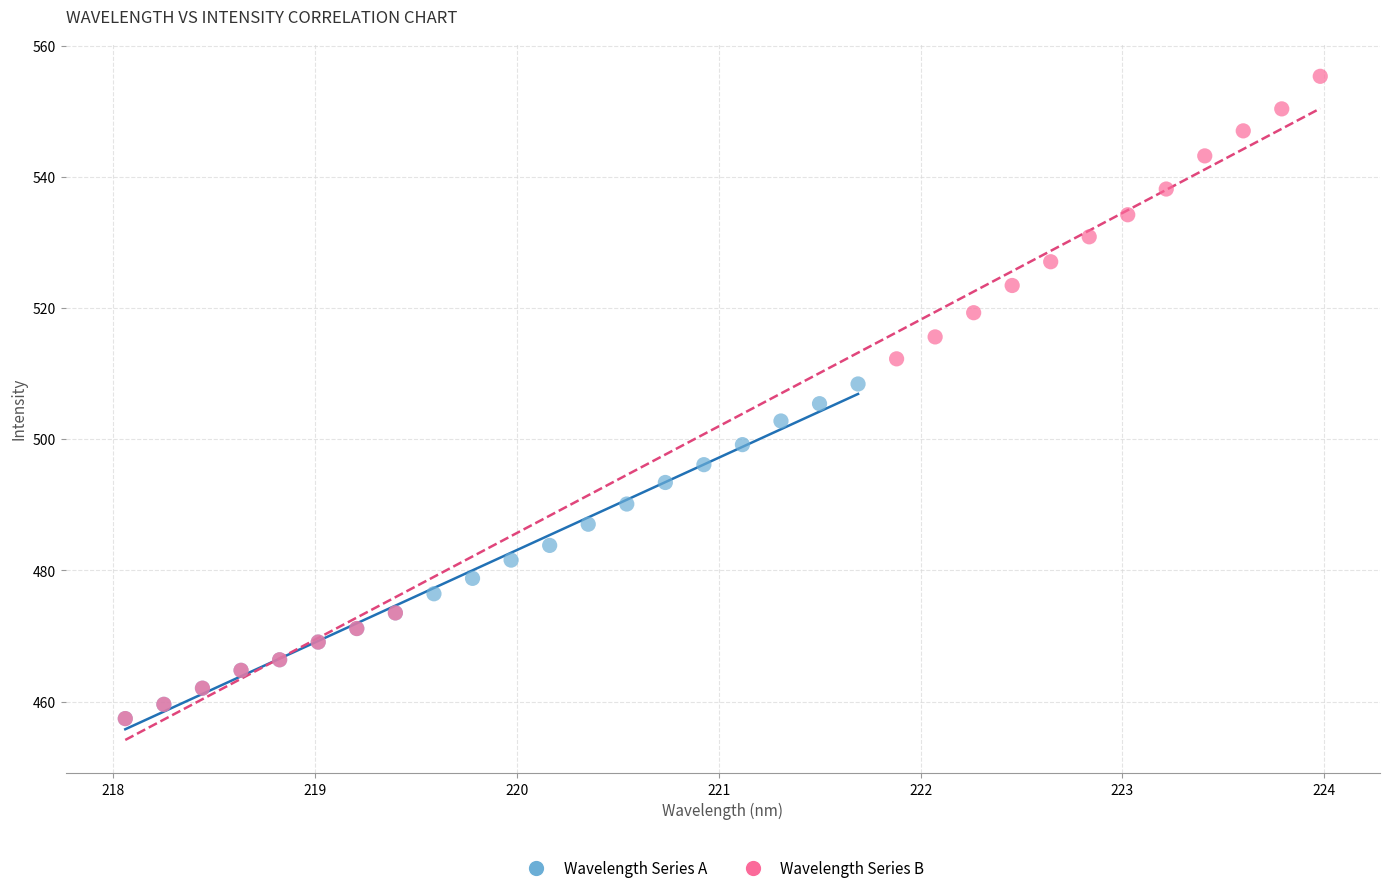

Which series contains the highest Y value?

Wavelength Series B